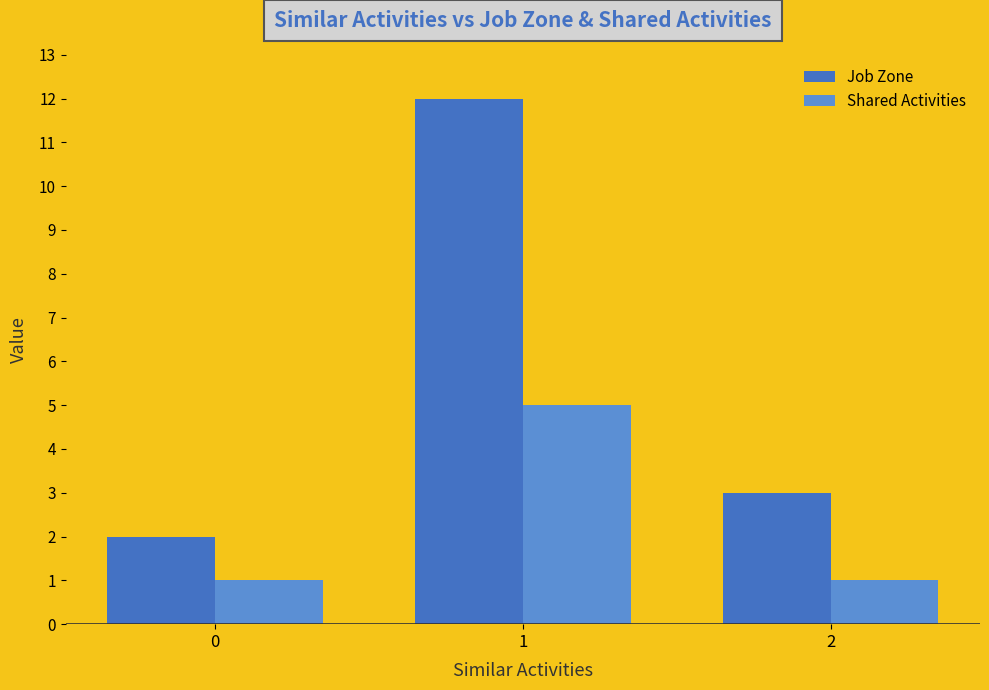

What is the highest value of the Job Zone series?

12